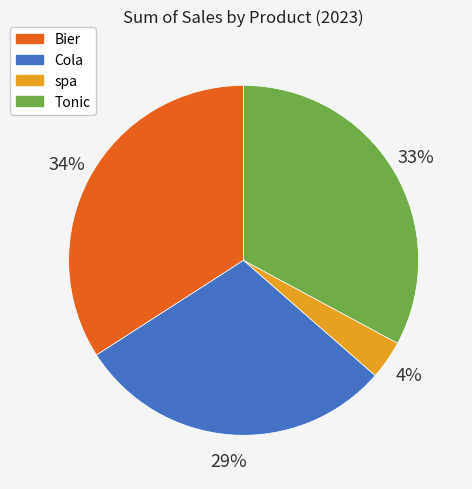

Which slice is the largest?

Bier